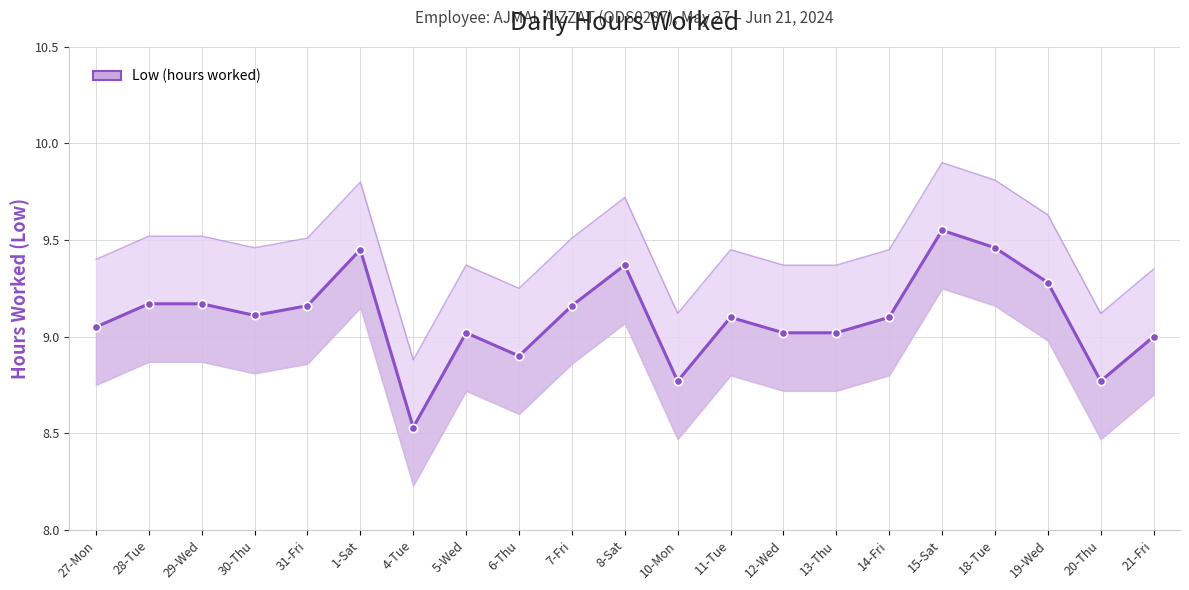

Approximately how many times larger is the value at 8-Sat compared to 10-Mon?

1.1